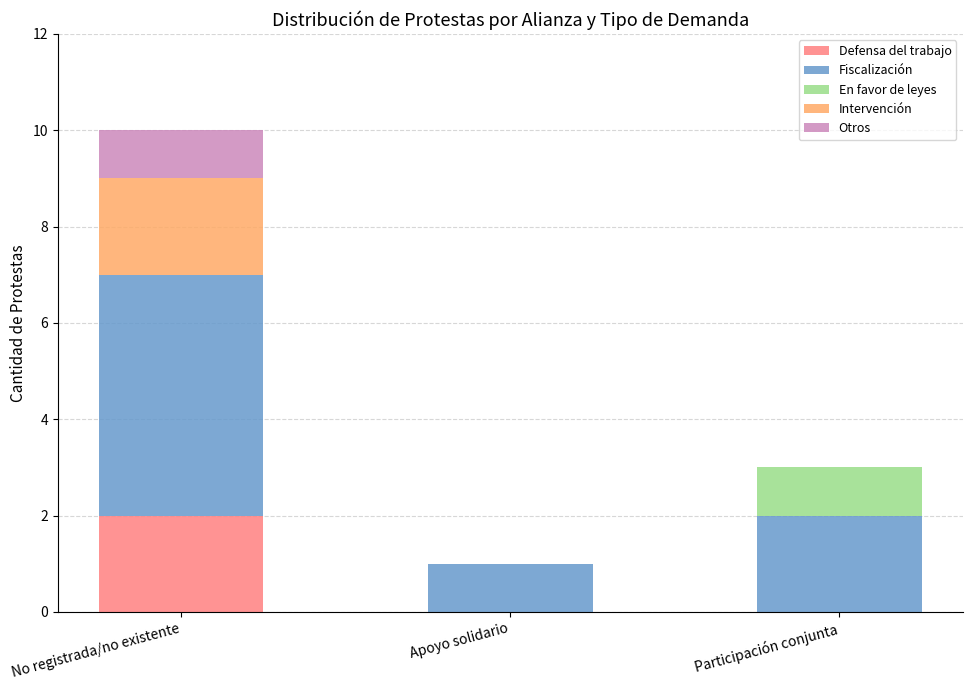

At which category is the sum across all series the highest?

No registrada/no existente